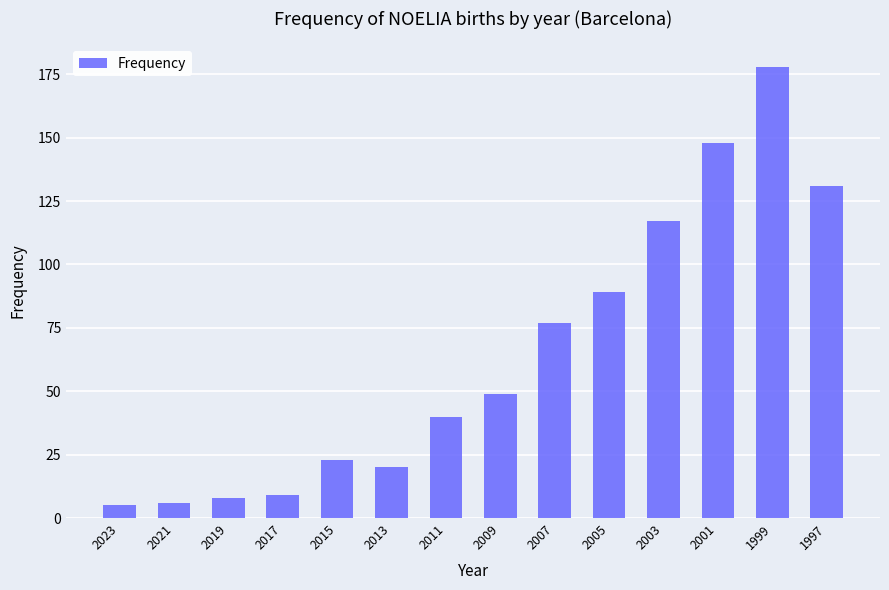

Read the value at 1997.

131